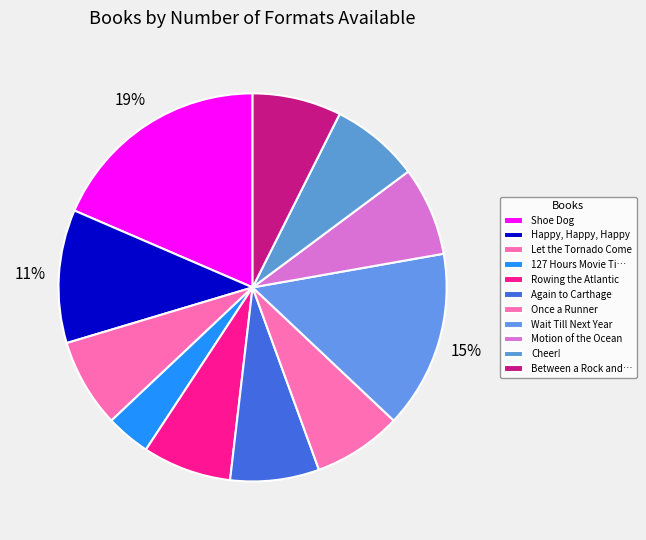

How many segments does this pie chart have?

11